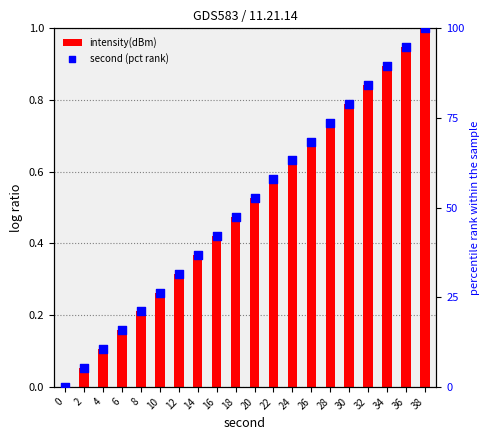

What are all the series names shown in the legend?

intensity(dBm), second (pct rank)